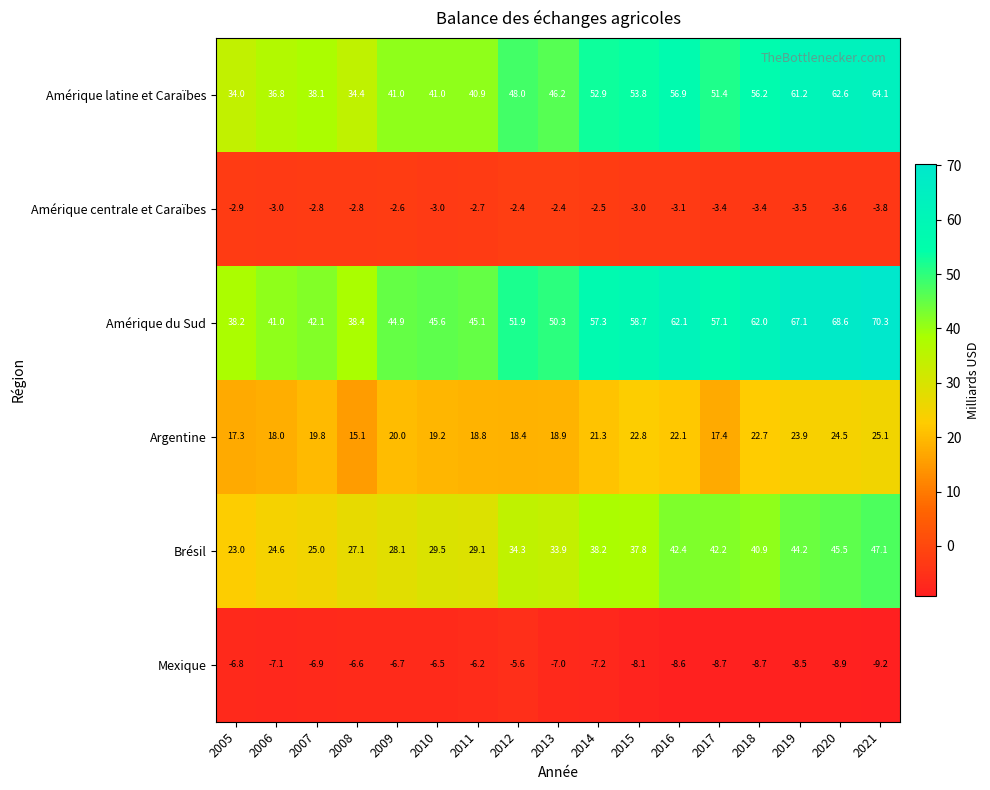

Between 2005 and 2016, which series saw the biggest shift?

Amérique du Sud